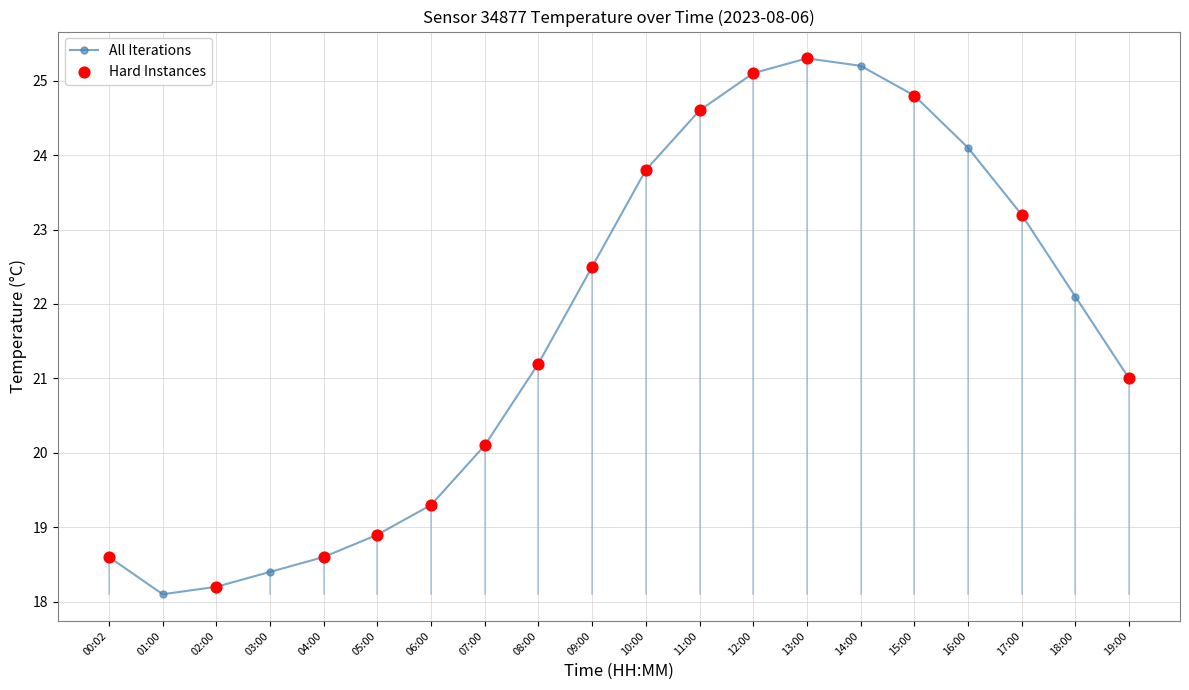

Approximately how many times larger is the value at 09:00 compared to 11:00?

0.9